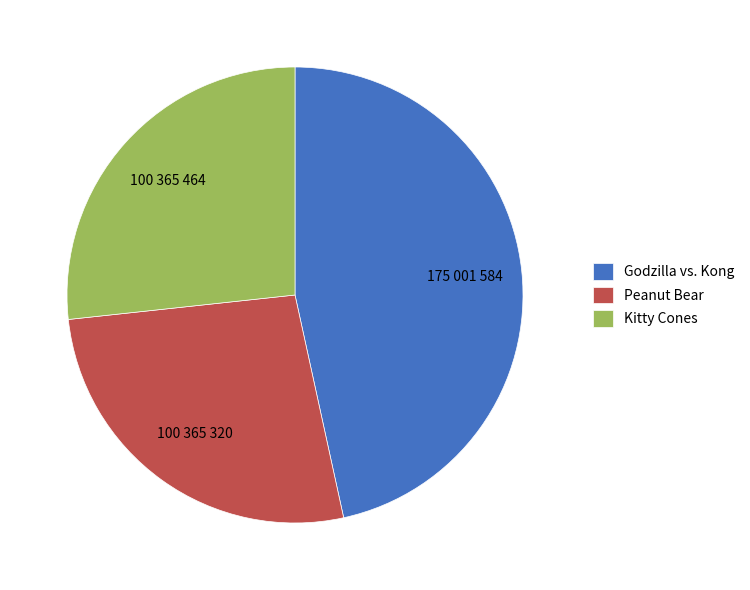

Is Peanut Bear the majority of the pie?

No